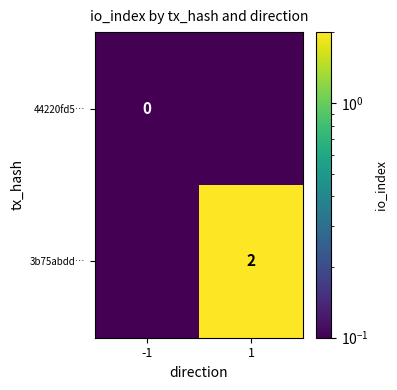

The value of 3b75abdd… at 1 is 2.0. True or false?

True